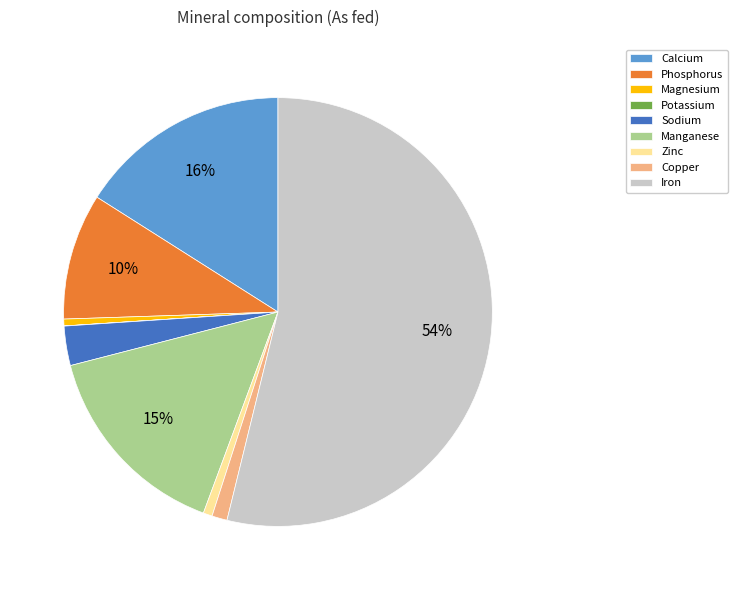

Which slice is the largest?

Iron